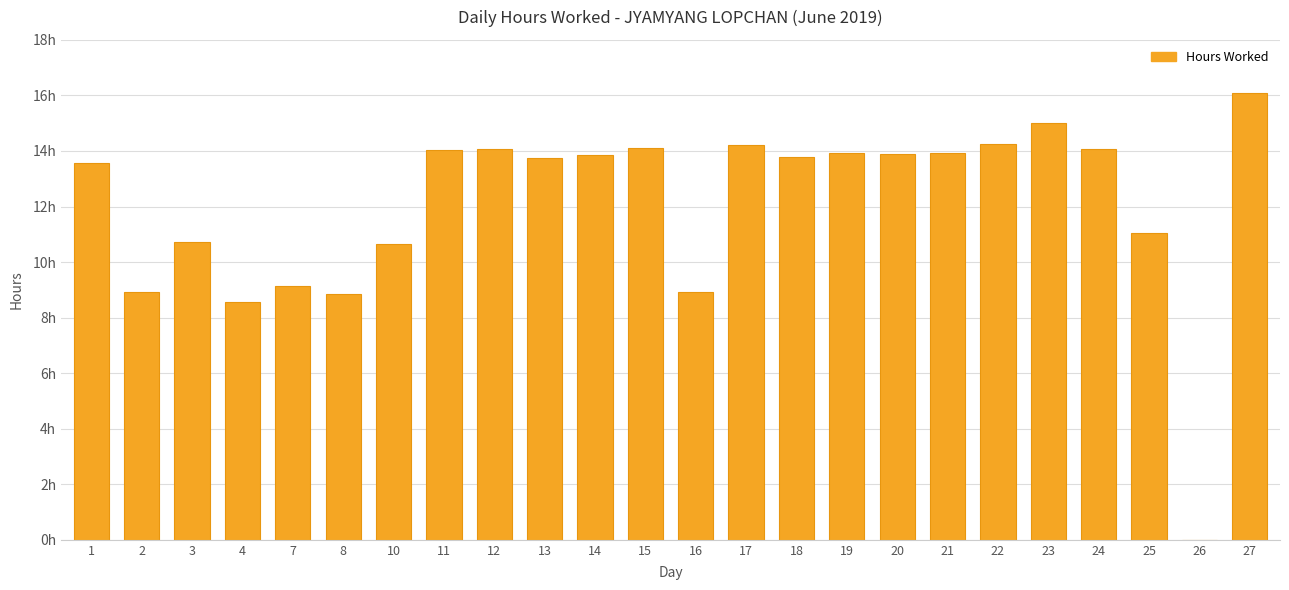

Approximately how many times larger is the value at 24 compared to 25?

1.3